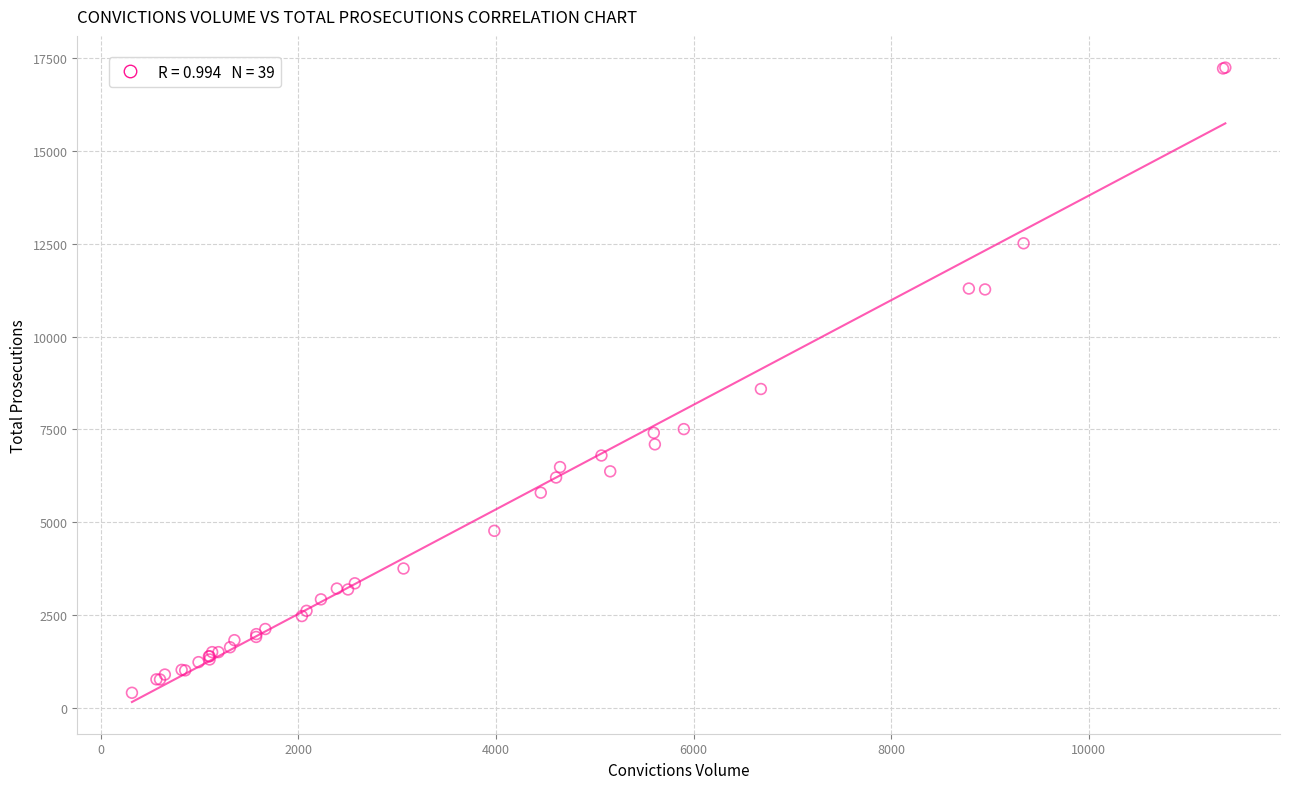

What Y value in the scatter plot is closest to 8827?

8590